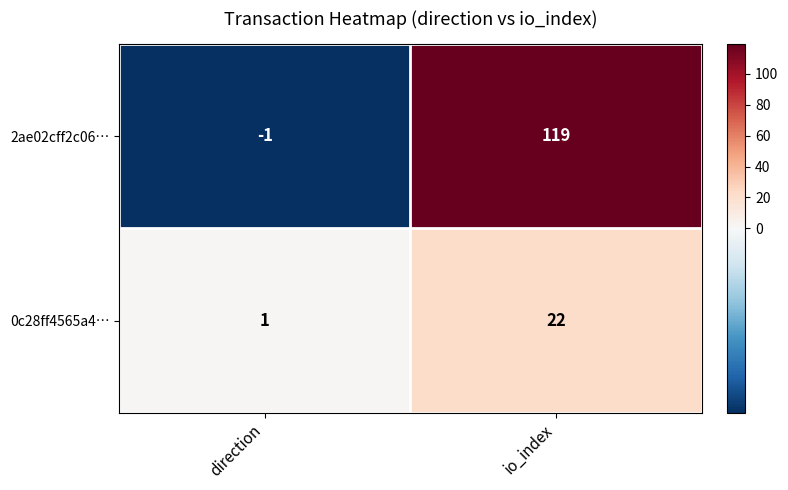

What is the sum of all 2ae02cff2c06… values?

118